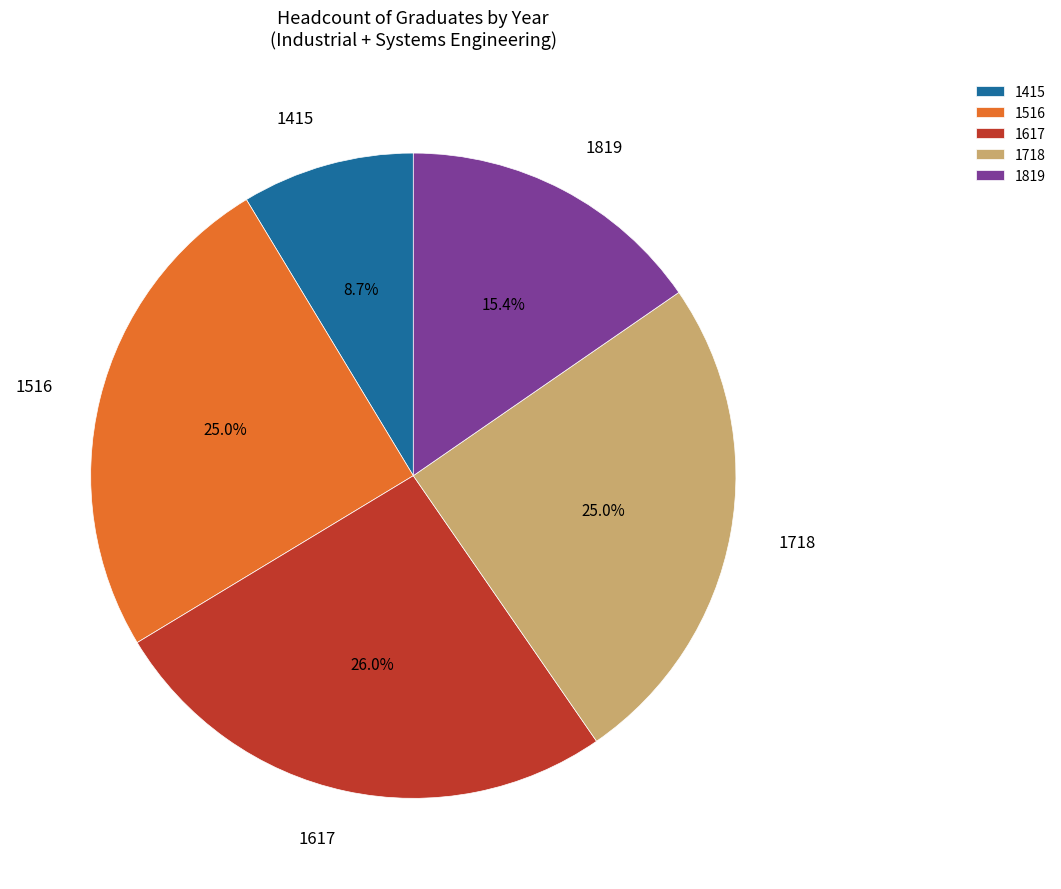

True or false: 1718 accounts for 20% of the total.

False